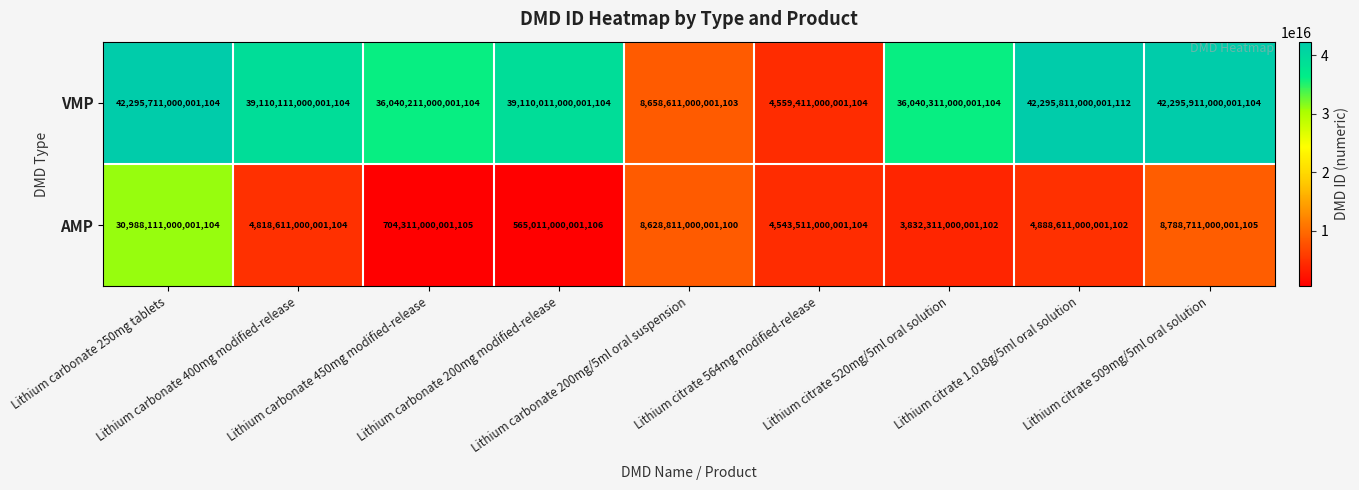

How many categories are shown in the chart?

9